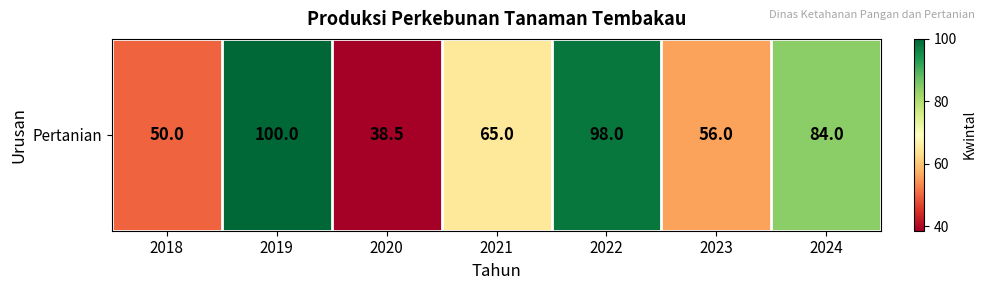

The value at 2021 is 65.0. True or false?

True